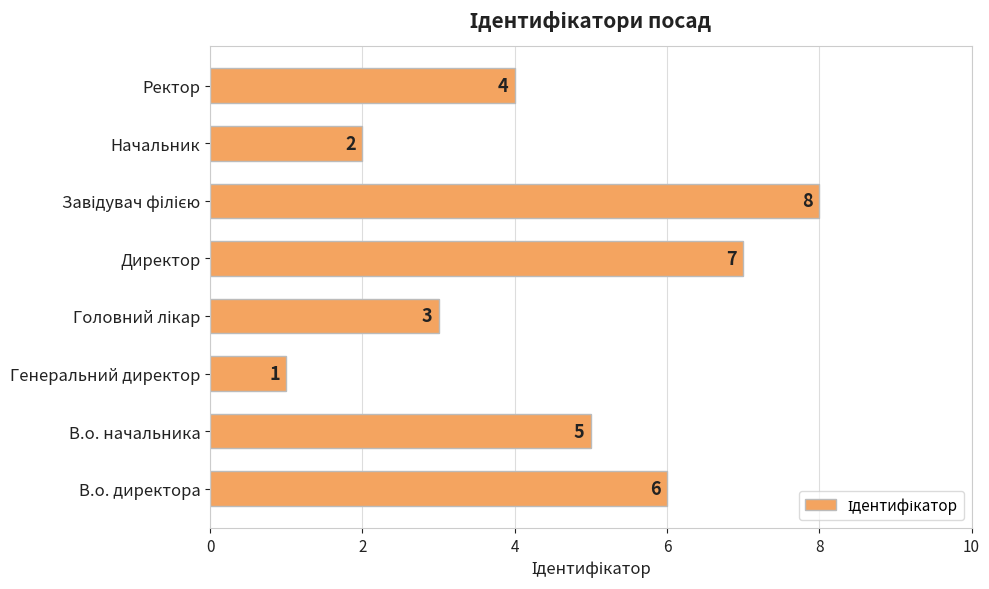

Count the number of data series in this chart.

1